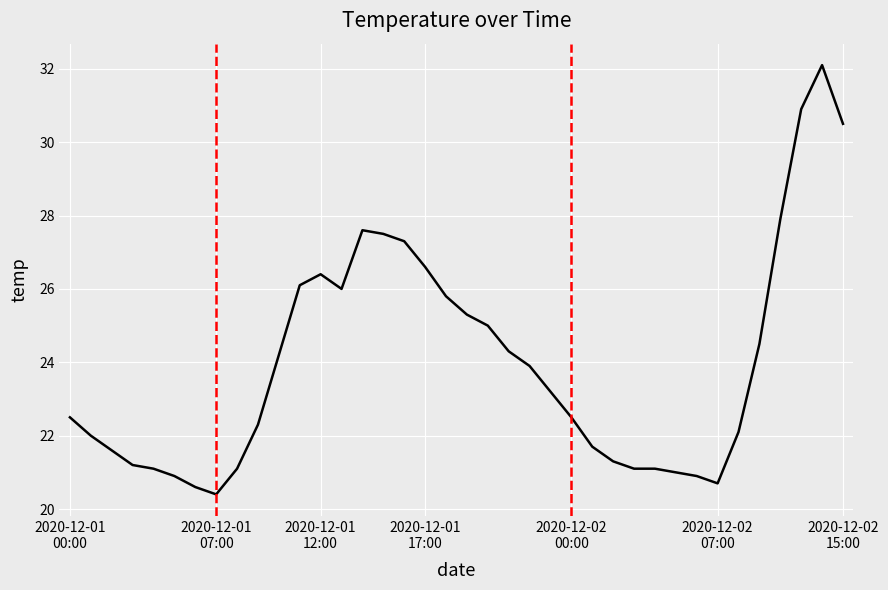

Reading right to left, what are all the values shown in this chart?

30.5	32.1	30.9	27.9	24.5	22.1	20.7	20.9	21.0	21.1	21.1	21.3	21.7	22.5	23.2	23.9	24.3	25.0	25.3	25.8	26.6	27.3	27.5	27.6	26.0	26.4	26.1	24.2	22.3	21.1	20.4	20.6	20.9	21.1	21.2	21.6	22.0	22.5